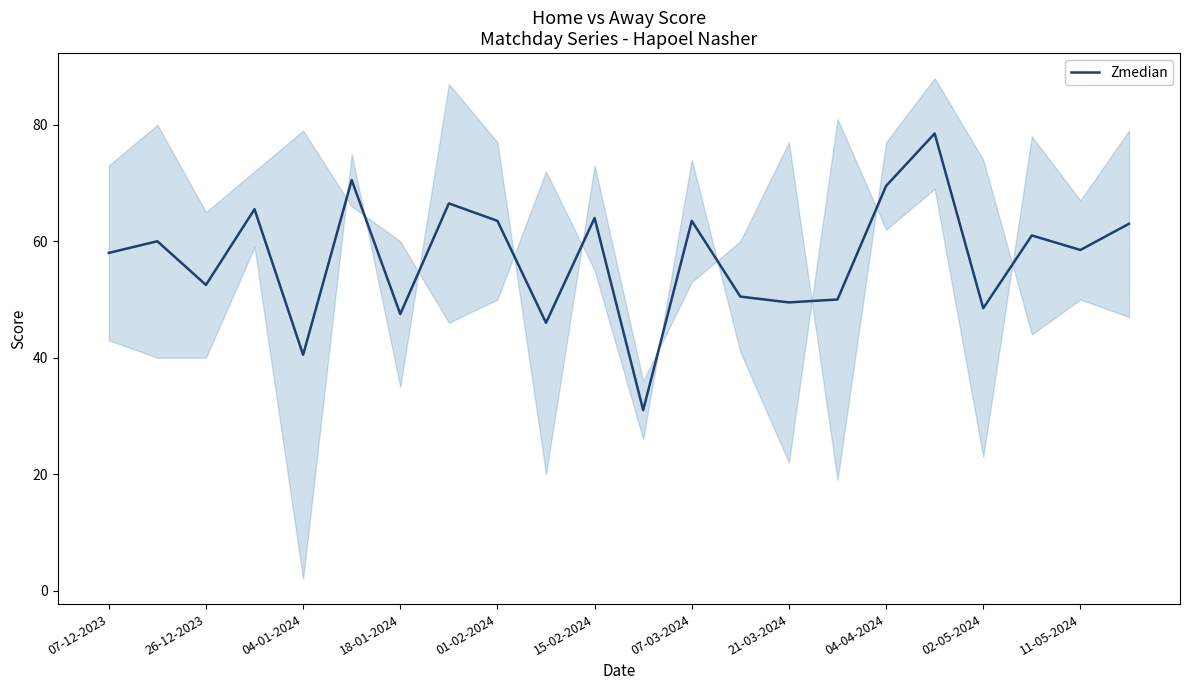

What is the minimum value for Zmedian?

31.0